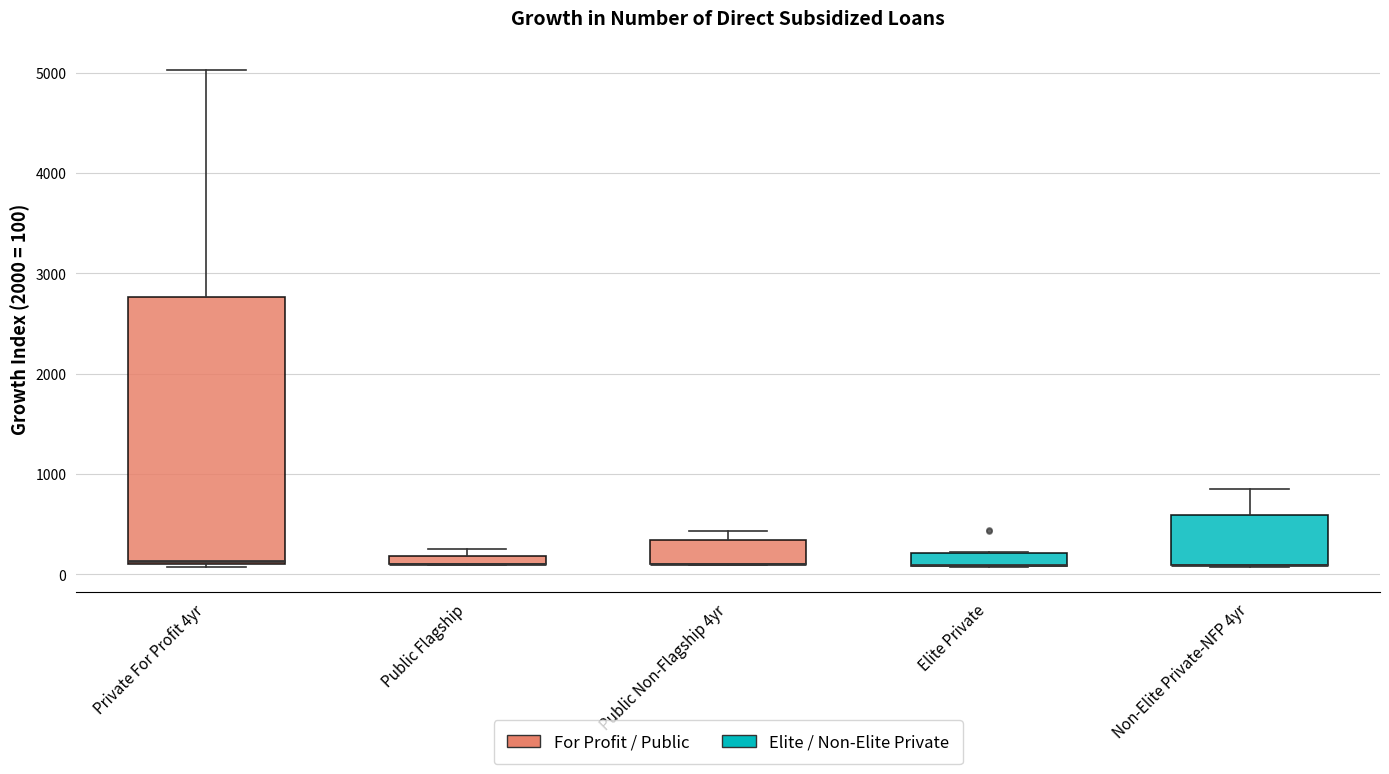

Where is the upper edge of the box for Elite Private on the y-axis? The values are not printed on the chart, so give them approximately, as read against the axis.

200